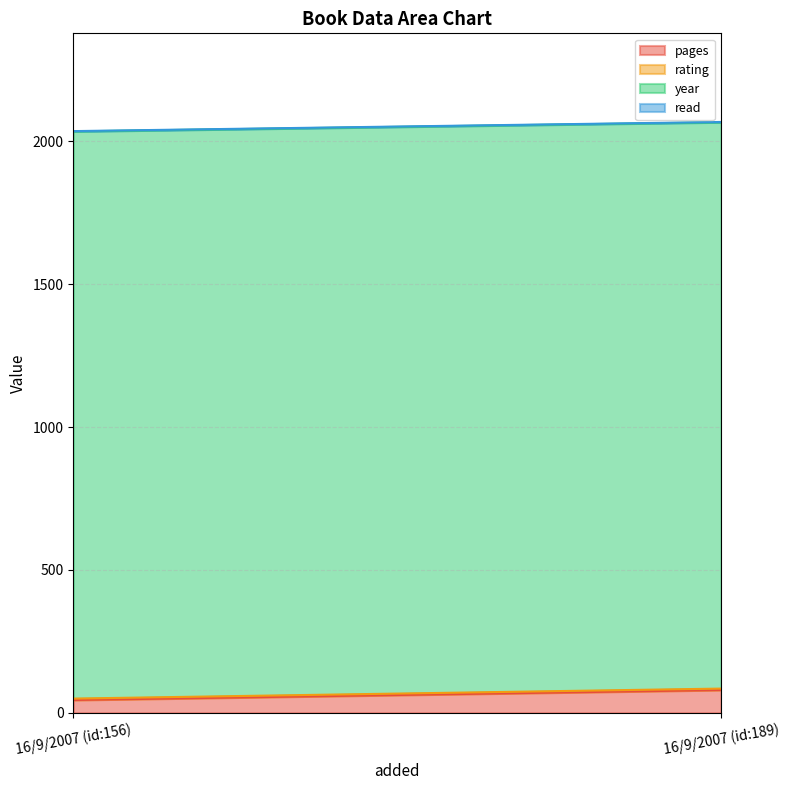

The value of pages at 16/9/2007 (id:189) is 137. True or false?

False